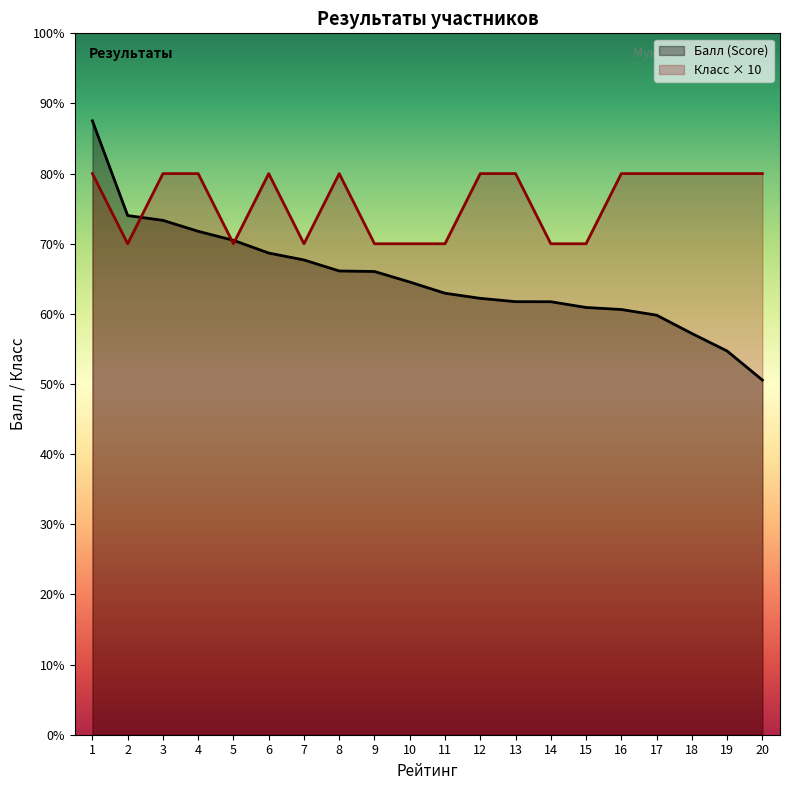

What is the sum of the Балл (Score) values at 1 and 10?

152.1